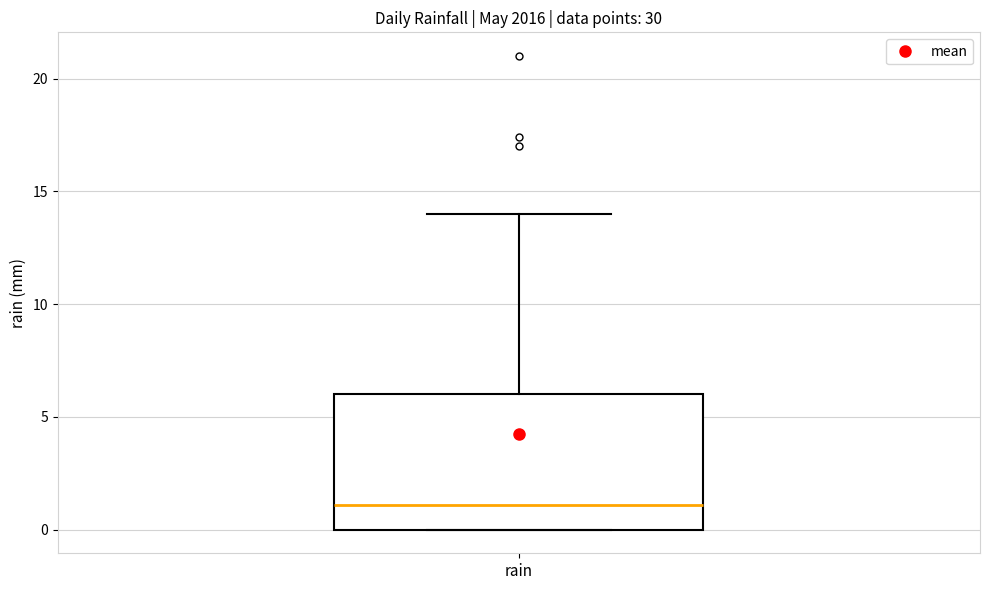

Transcribe this box plot: give where the median line is, the range the box spans, and where the two whiskers end, as read against the y-axis. The values are not printed on the chart, so give them approximately, as read against the axis.

median 1, box 0 to 6, whiskers 0 to 14